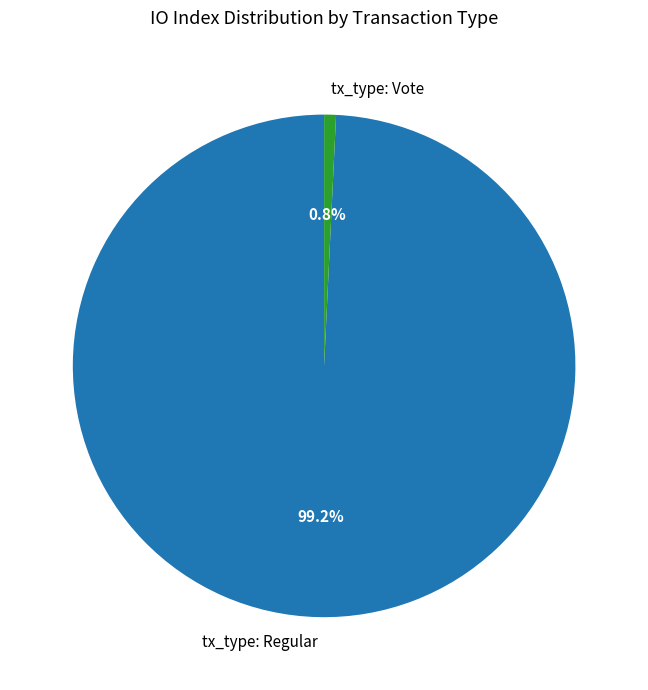

What percentage do tx_type: Regular and tx_type: Vote together represent?

100.0%